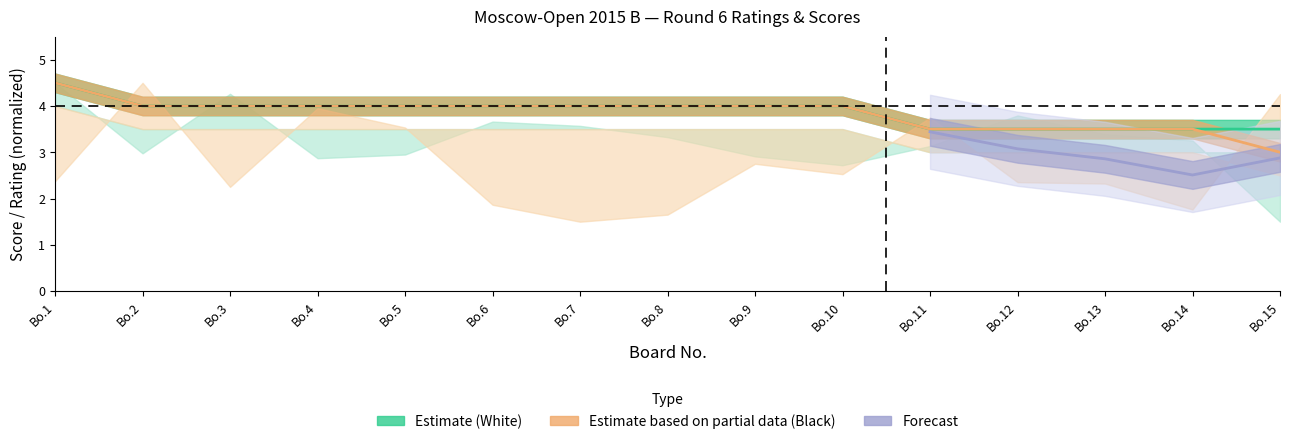

Reading left to right, list all the values displayed in this chart.

white_score: 4.5	4.0	4.0	4.0	4.0	4.0	4.0	4.0	4.0	4.0	3.5	3.5	3.5	3.5	3.5
black_score: 4.5	4.0	4.0	4.0	4.0	4.0	4.0	4.0	4.0	4.0	3.5	3.5	3.5	3.5	3.0